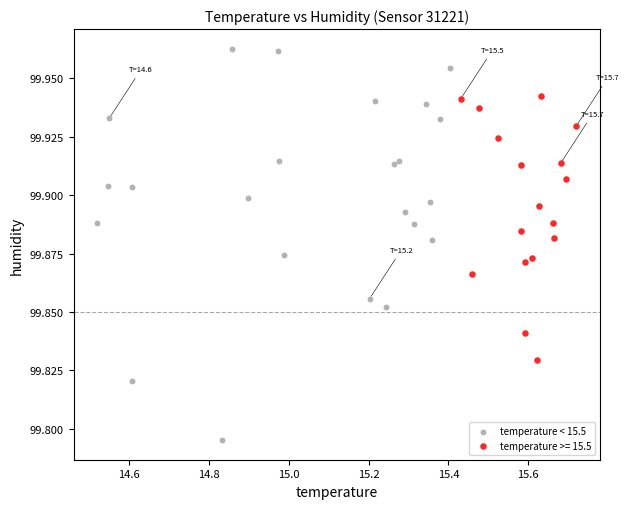

Which series has the widest spread of Y values?

temperature < 15.5